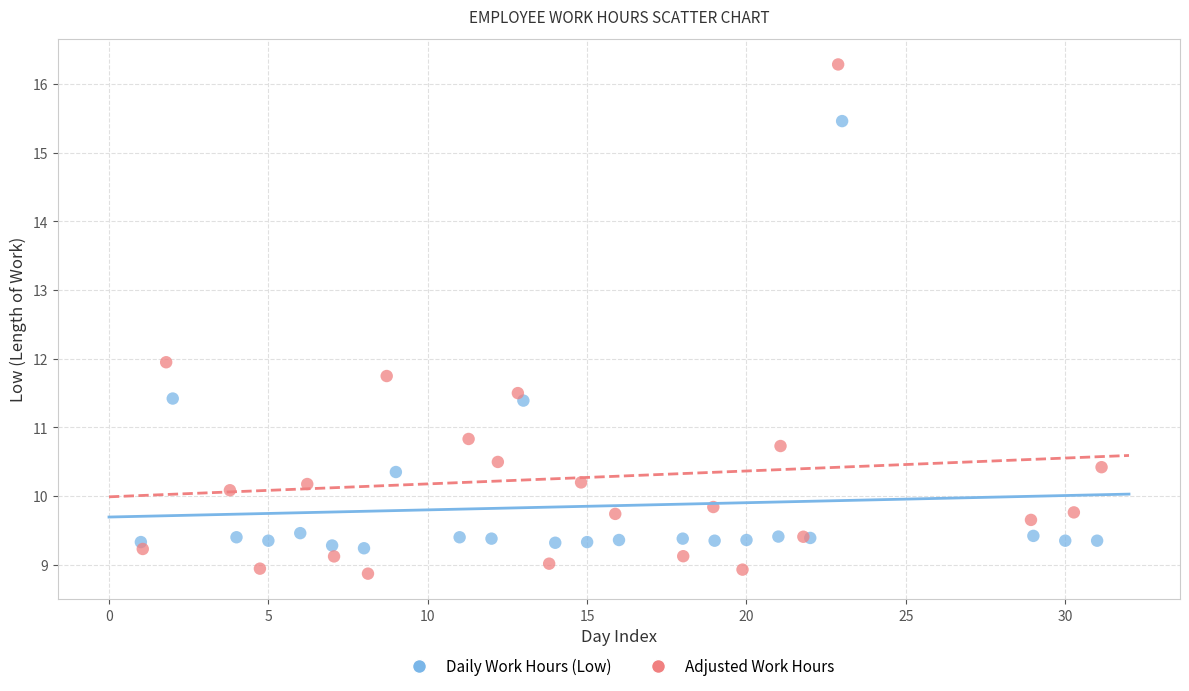

Which series reaches the minimum Y coordinate?

Adjusted Work Hours